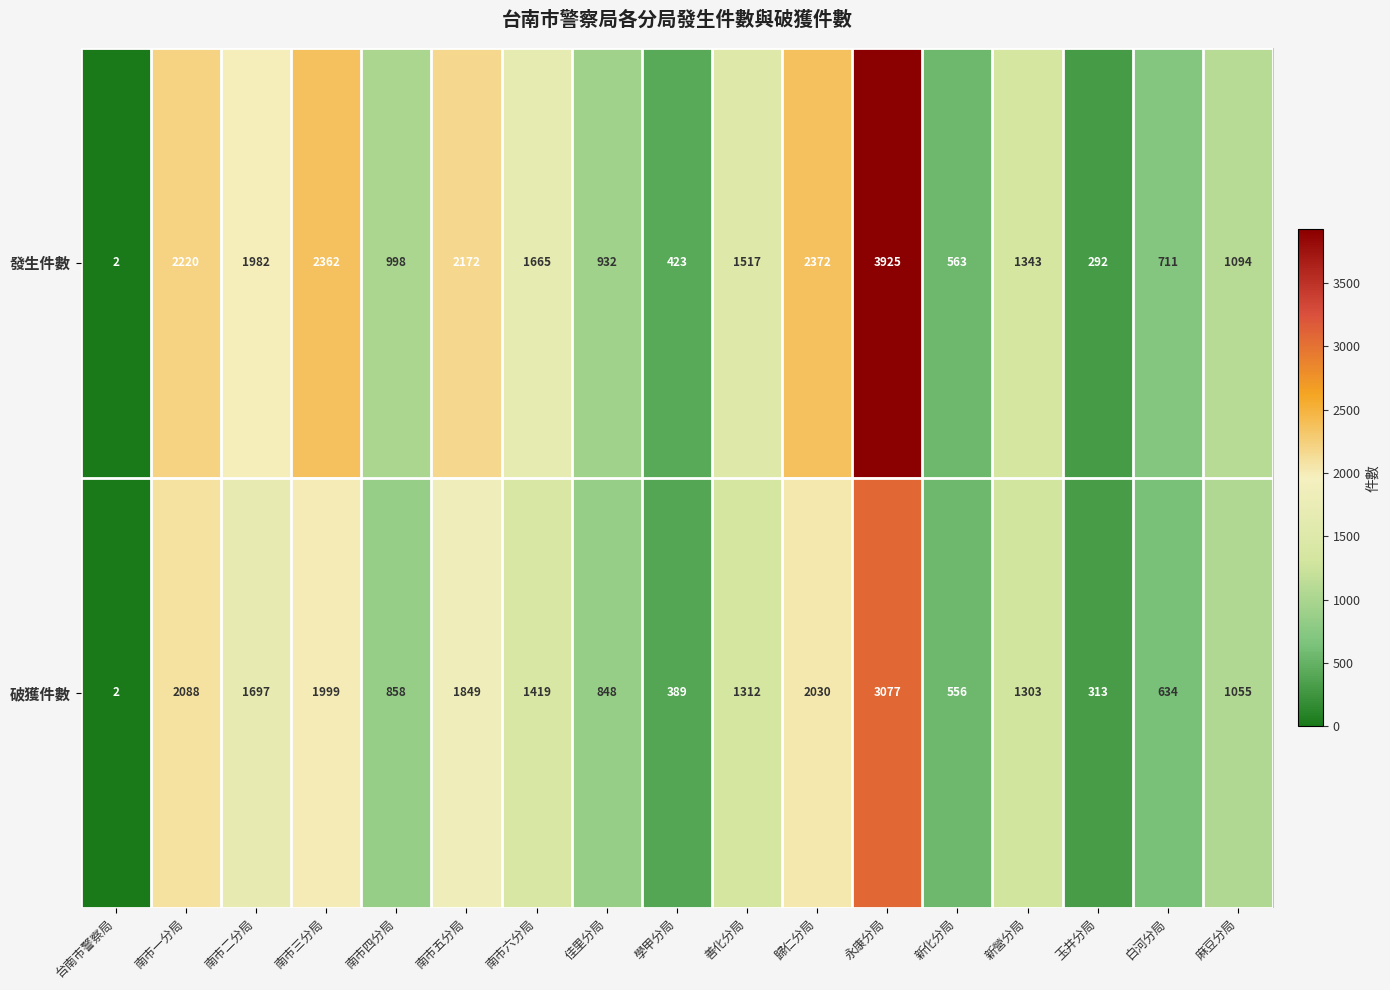

Is it true that 破獲件數 equals 556 at 新化分局?

True